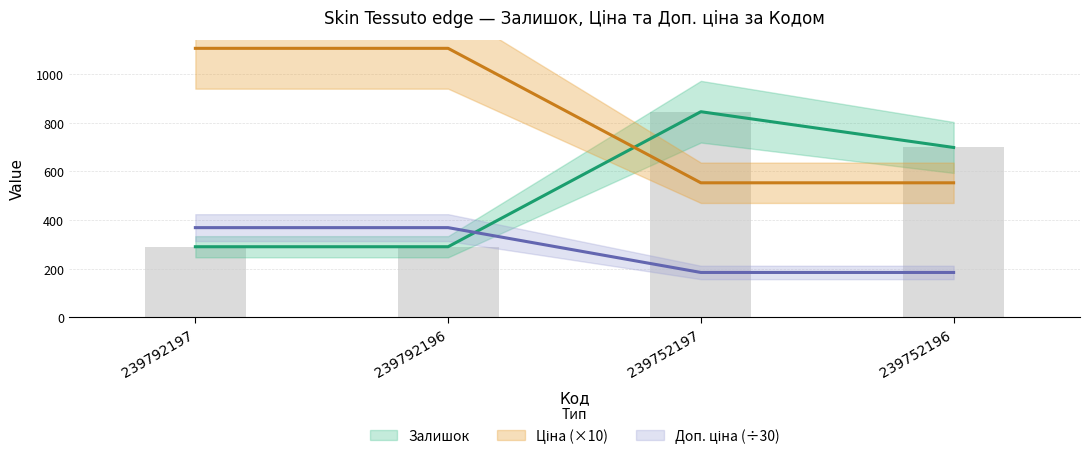

Which category has the highest value in the Залишок series?

239752197